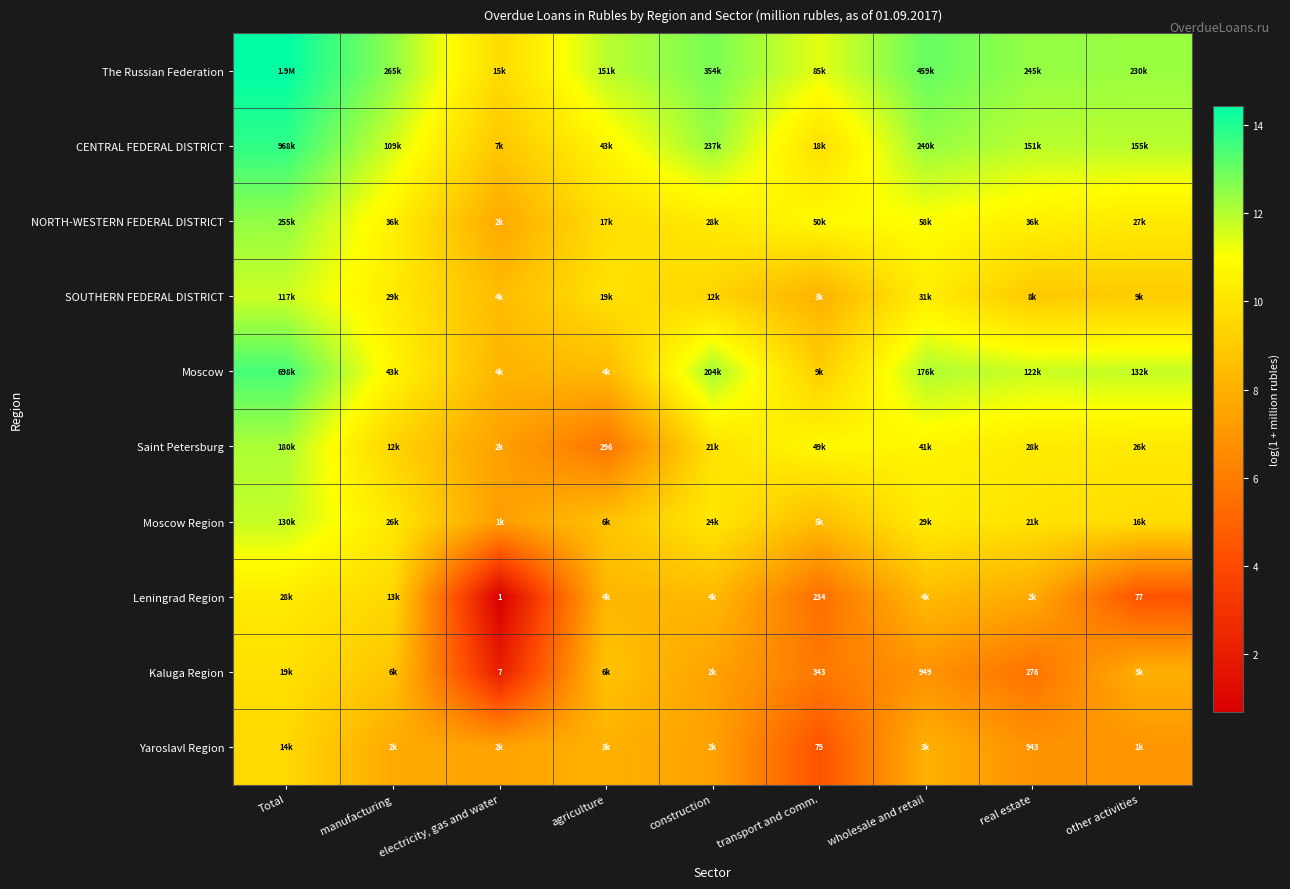

How many values in the Leningrad Region series exceed 8?

5